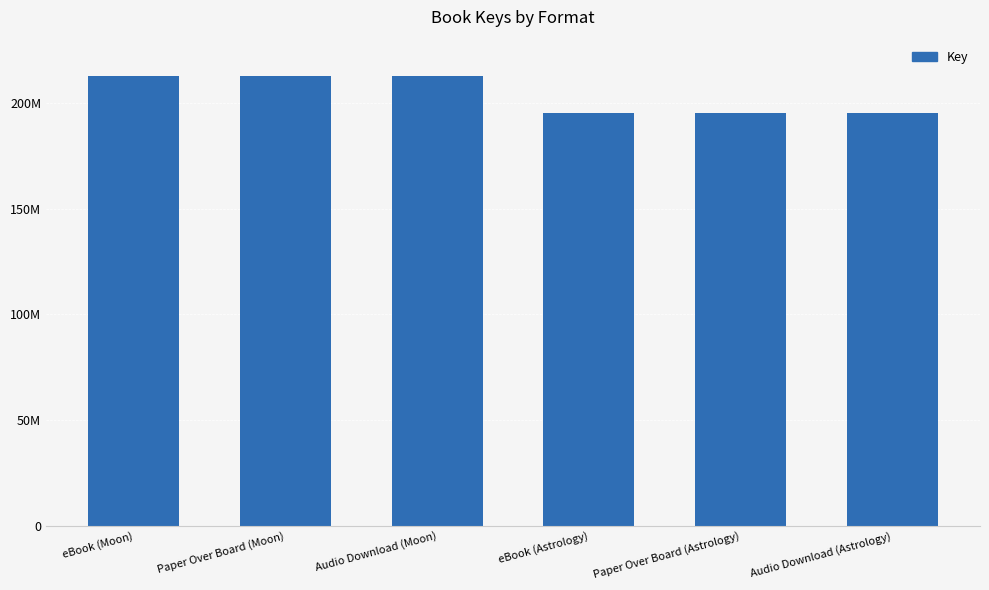

Rank the categories by value from highest to lowest.

eBook (Moon), Paper Over Board (Moon), Audio Download (Moon), eBook (Astrology), Paper Over Board (Astrology), Audio Download (Astrology)